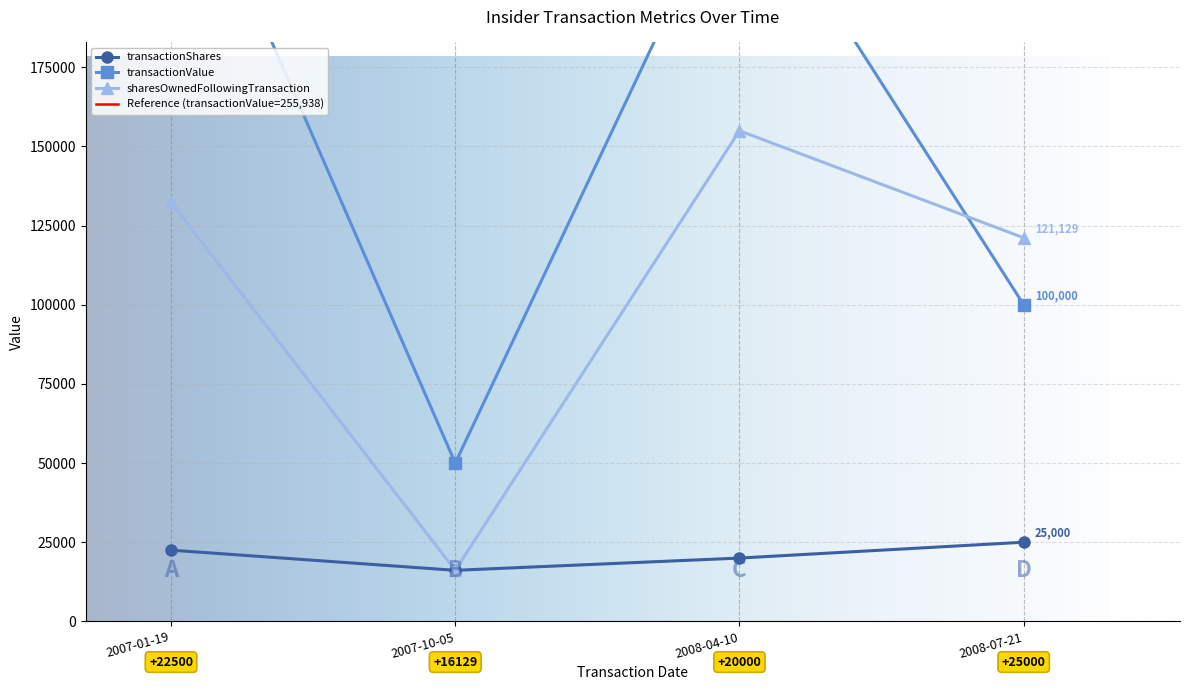

Rank the categories by sharesOwnedFollowingTransaction value from highest to lowest.

2008-04-10, 2007-01-19, 2008-07-21, 2007-10-05